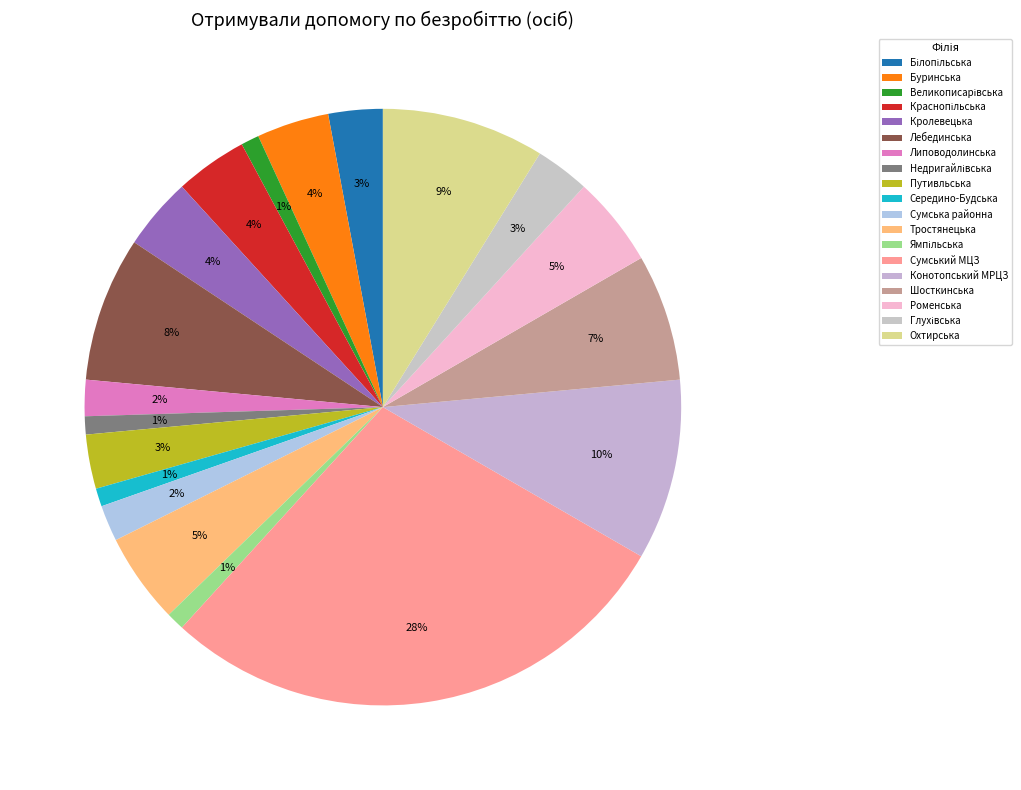

Is the sum of Краснопільська and Лебединська greater than half?

No